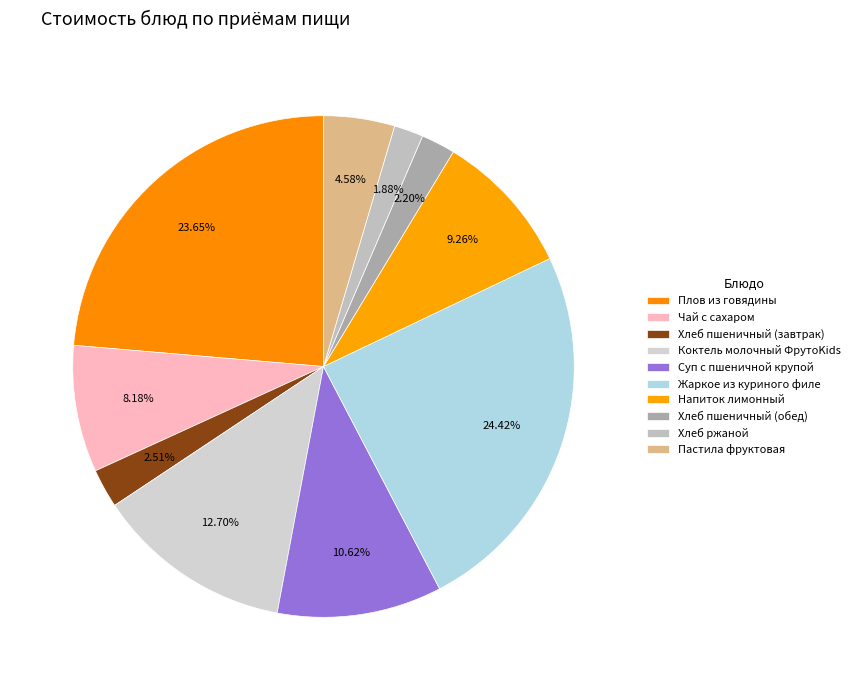

How many segments does this pie chart have?

10